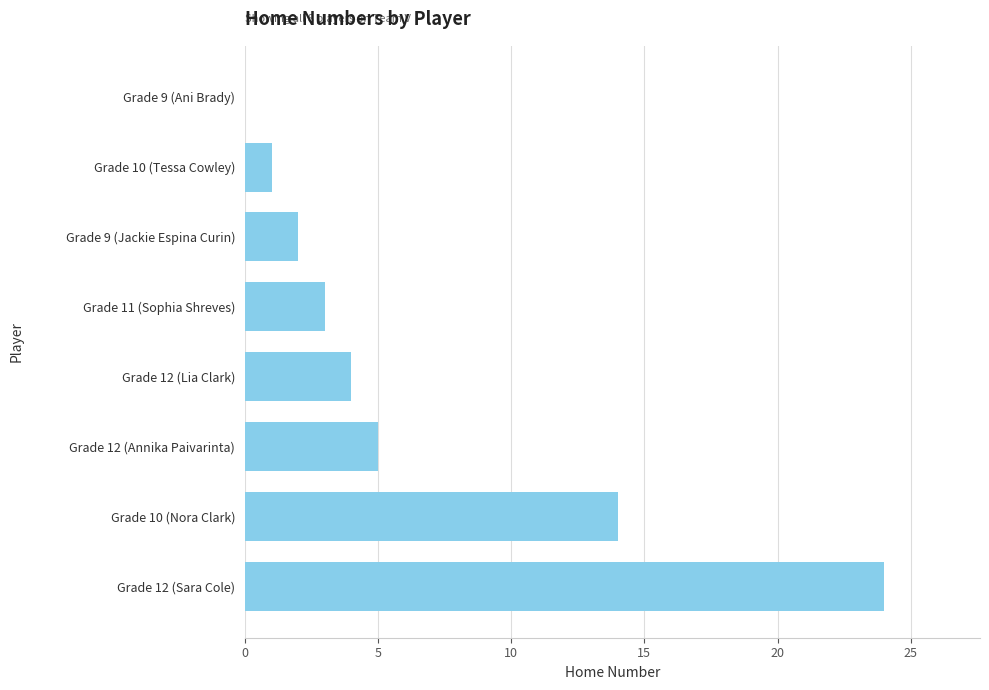

Reading top to bottom, transcribe all the data shown in this chart.

Grade 9 (Ani Brady)=0	Grade 10 (Tessa Cowley)=1	Grade 9 (Jackie Espina Curin)=2	Grade 11 (Sophia Shreves)=3	Grade 12 (Lia Clark)=4	Grade 12 (Annika Paivarinta)=5	Grade 10 (Nora Clark)=14	Grade 12 (Sara Cole)=24